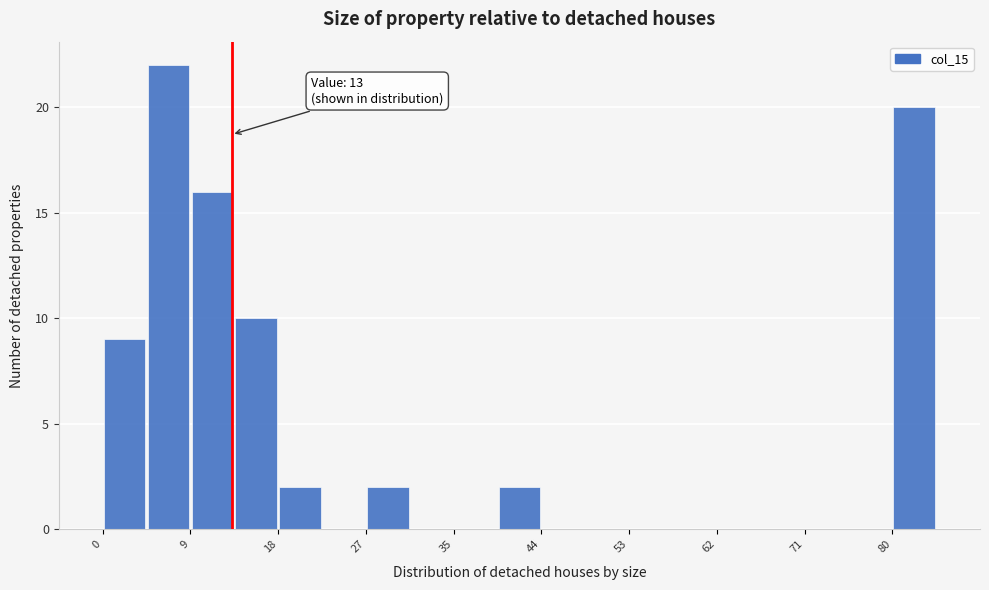

Over which range of the x-axis is the bar tallest?

4 to 9